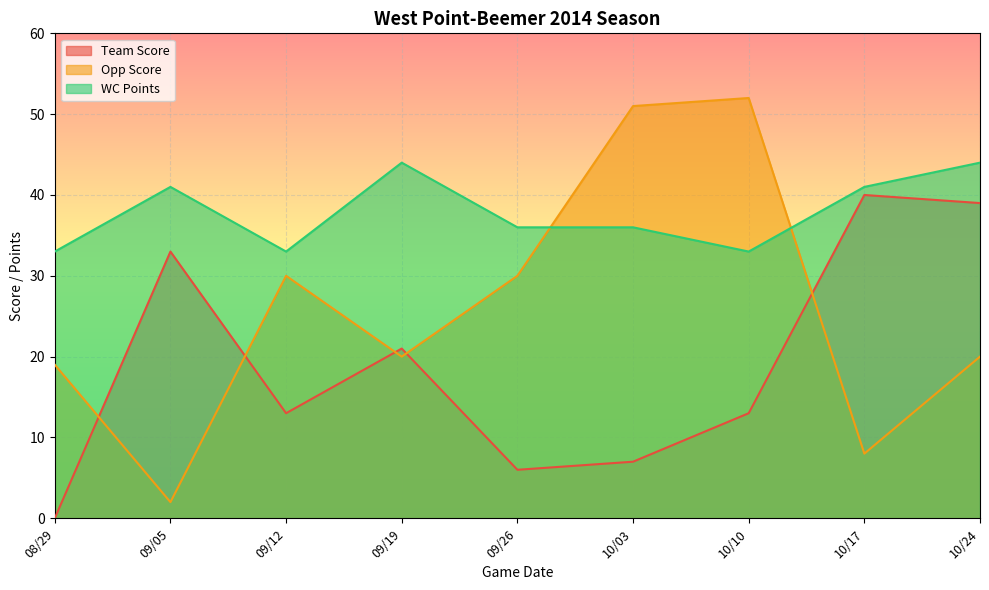

What is the approximate value of WC Points at 09/12, to the nearest 10?

30